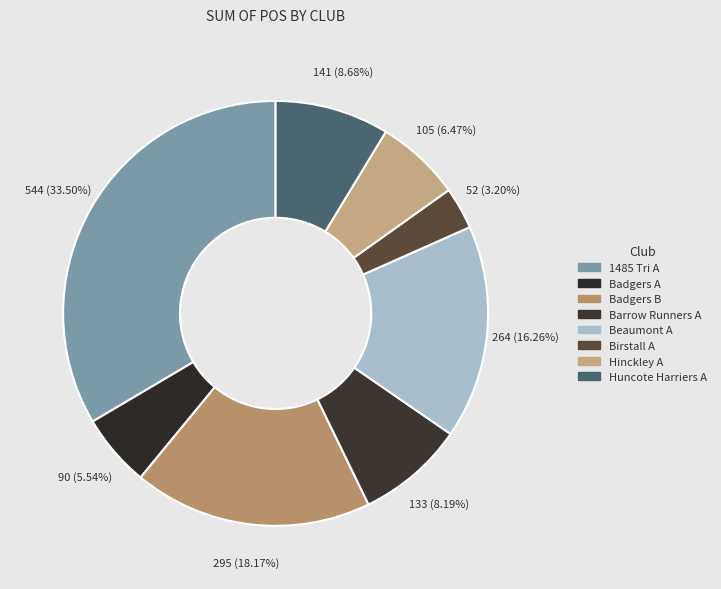

How many segments does this pie chart have?

8